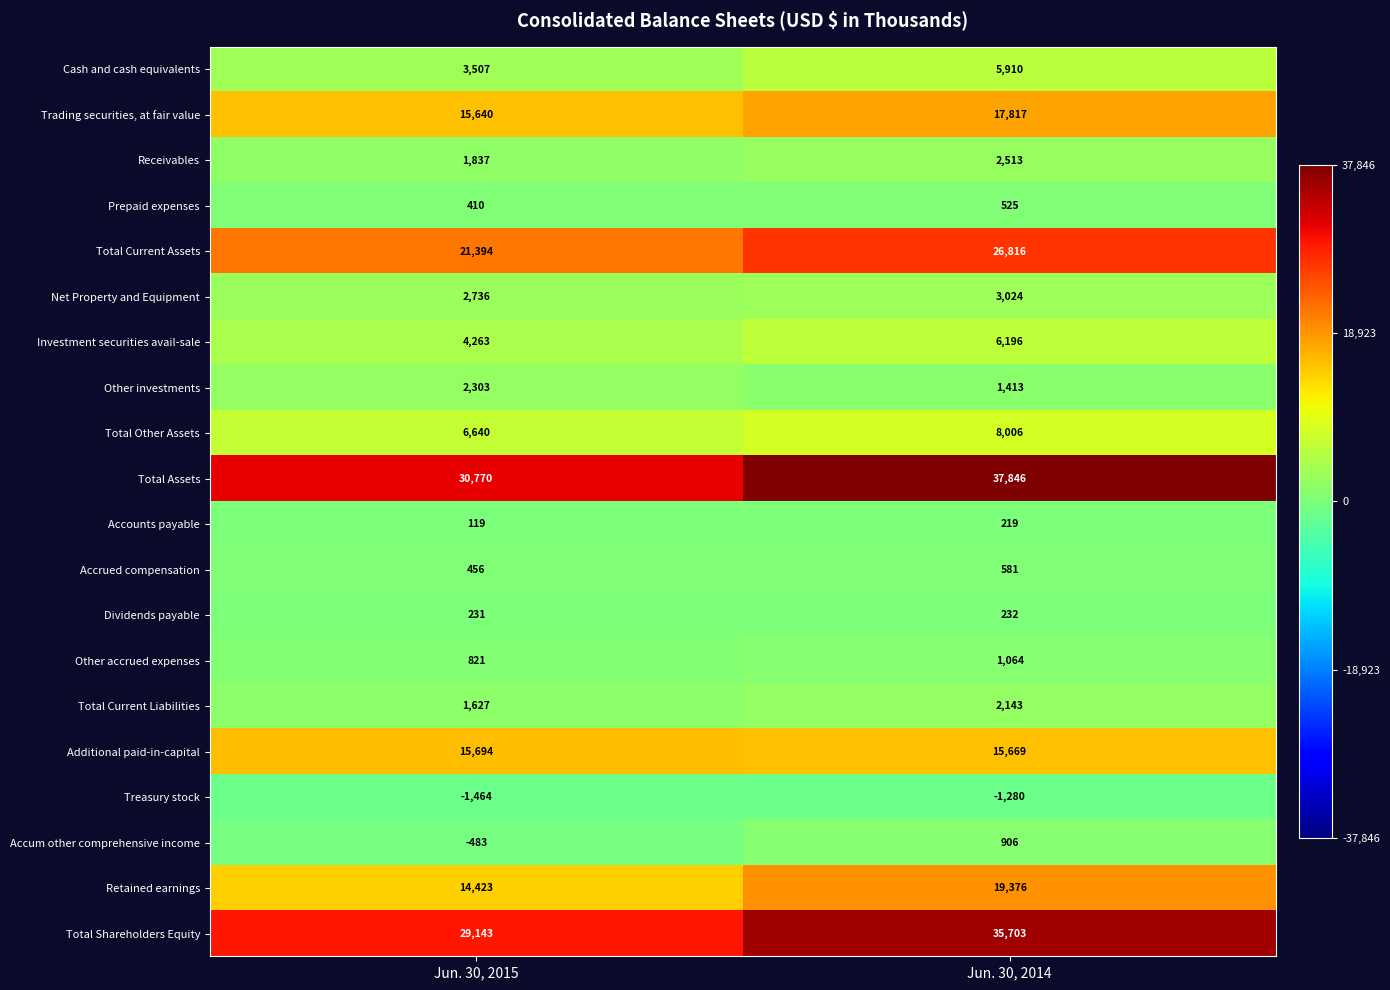

True or false: Accum other comprehensive income has a value of 906 at Jun. 30, 2014.

True